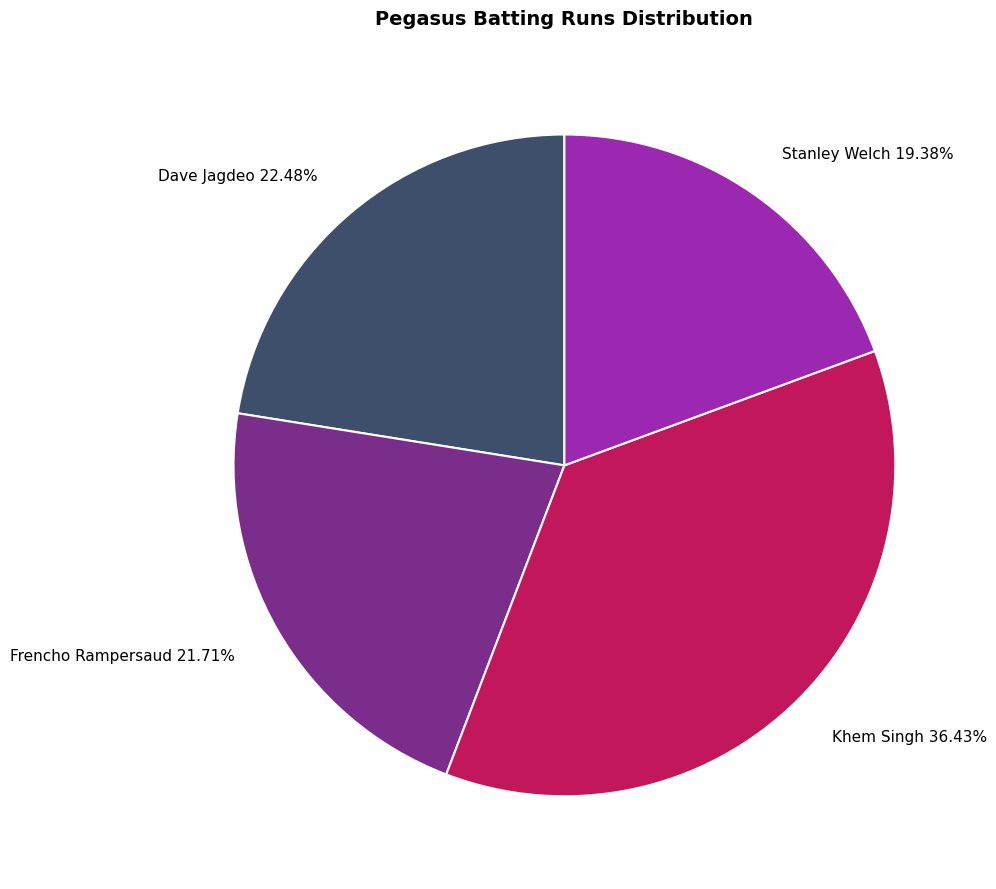

To the nearest percent, what percentage of the pie is Stanley Welch?

19%